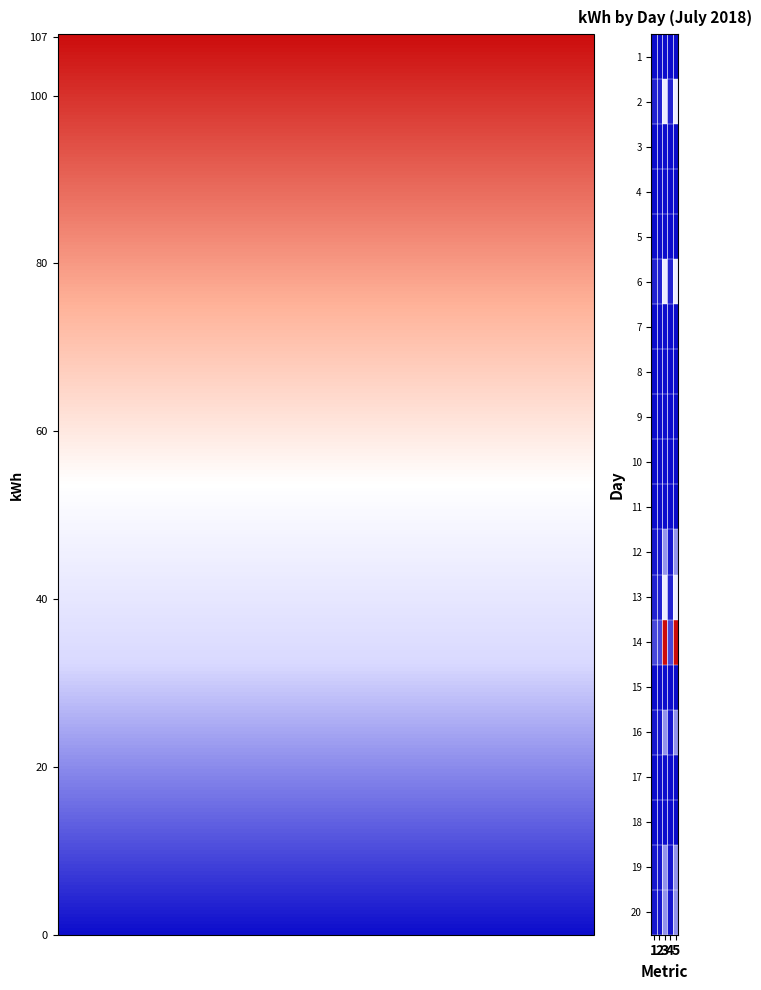

Reading left to right, transcribe all the data shown in this chart.

1: 1=0.0	2=0.0	3=0.0	4=0.0	5=0.0
2: 1=3.7	2=3.7	3=42.8	4=3.7	5=42.8
3: 1=0.0	2=0.0	3=0.0	4=0.0	5=0.0
4: 1=0.0	2=0.0	3=0.0	4=0.0	5=0.0
5: 1=0.0	2=0.0	3=0.0	4=0.0	5=0.0
6: 1=3.7	2=3.7	3=42.7	4=3.7	5=42.7
7: 1=0.0	2=0.0	3=0.0	4=0.0	5=0.0
8: 1=0.0	2=0.0	3=0.0	4=0.0	5=0.0
9: 1=0.0	2=0.0	3=0.0	4=0.0	5=0.0
10: 1=0.0	2=0.0	3=0.0	4=0.0	5=0.0
11: 1=0.0	2=0.0	3=0.0	4=0.0	5=0.0
12: 1=1.9	2=1.9	3=21.5	4=1.9	5=21.5
13: 1=3.7	2=3.7	3=43.0	4=3.7	5=43.0
14: 1=9.3	2=9.3	3=107.3	4=9.3	5=107.3
15: 1=0.0	2=0.0	3=0.0	4=0.0	5=0.0
16: 1=1.9	2=1.9	3=21.4	4=1.9	5=21.4
17: 1=0.0	2=0.0	3=0.0	4=0.0	5=0.0
18: 1=0.0	2=0.0	3=0.0	4=0.0	5=0.0
19: 1=1.9	2=1.9	3=21.3	4=1.9	5=21.3
20: 1=1.9	2=1.9	3=21.3	4=1.9	5=21.3